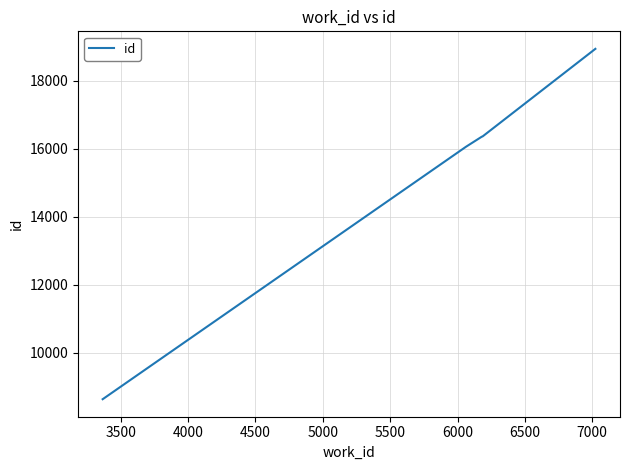

What is the difference between the second highest and second lowest values?

303